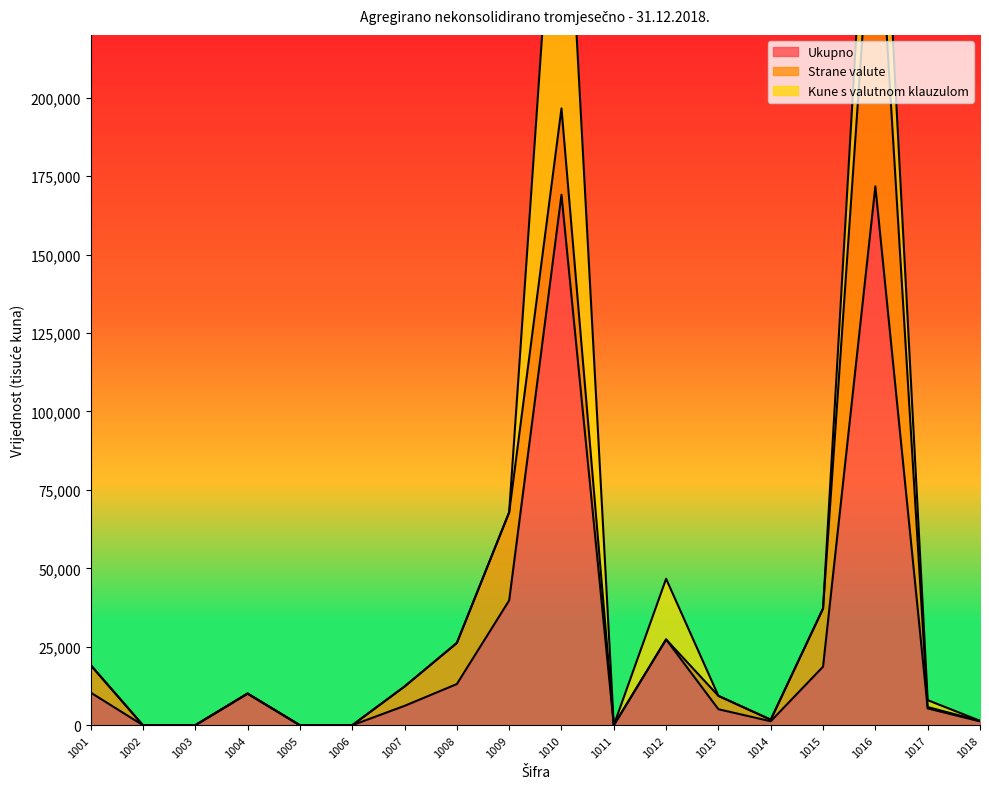

At which category does the chart reach its peak across all series?

1016